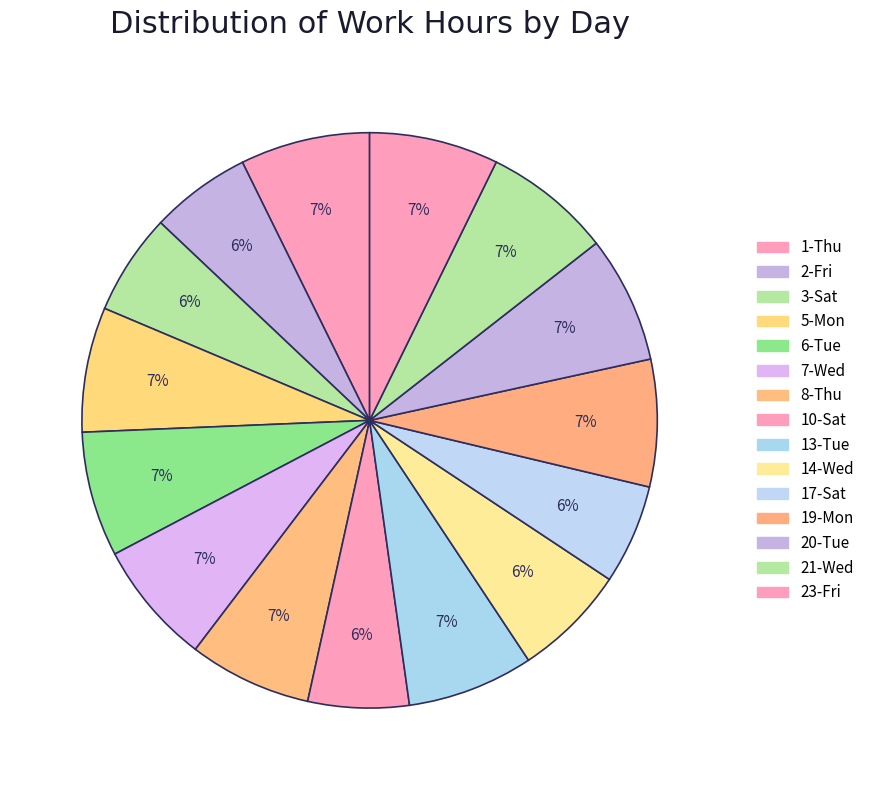

What is the largest slice in the pie chart?

1-Thu